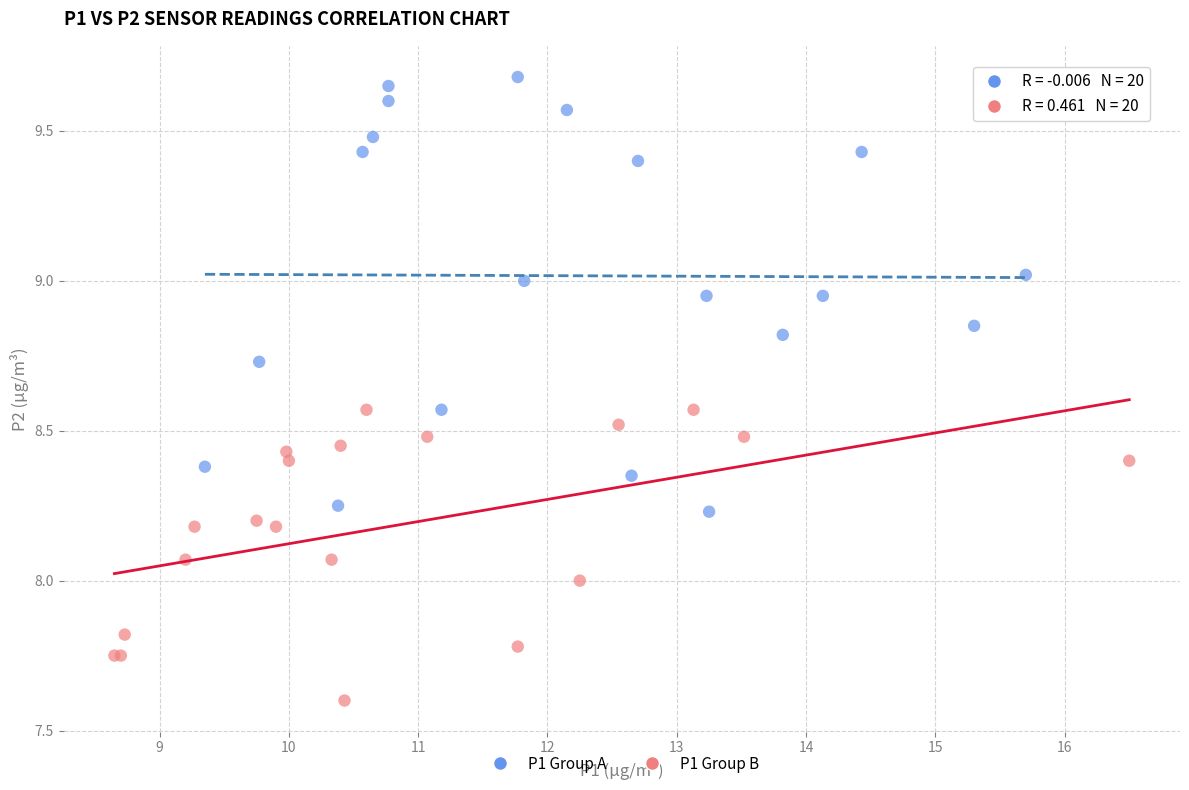

Which series contains the lowest Y value?

P1 Group B